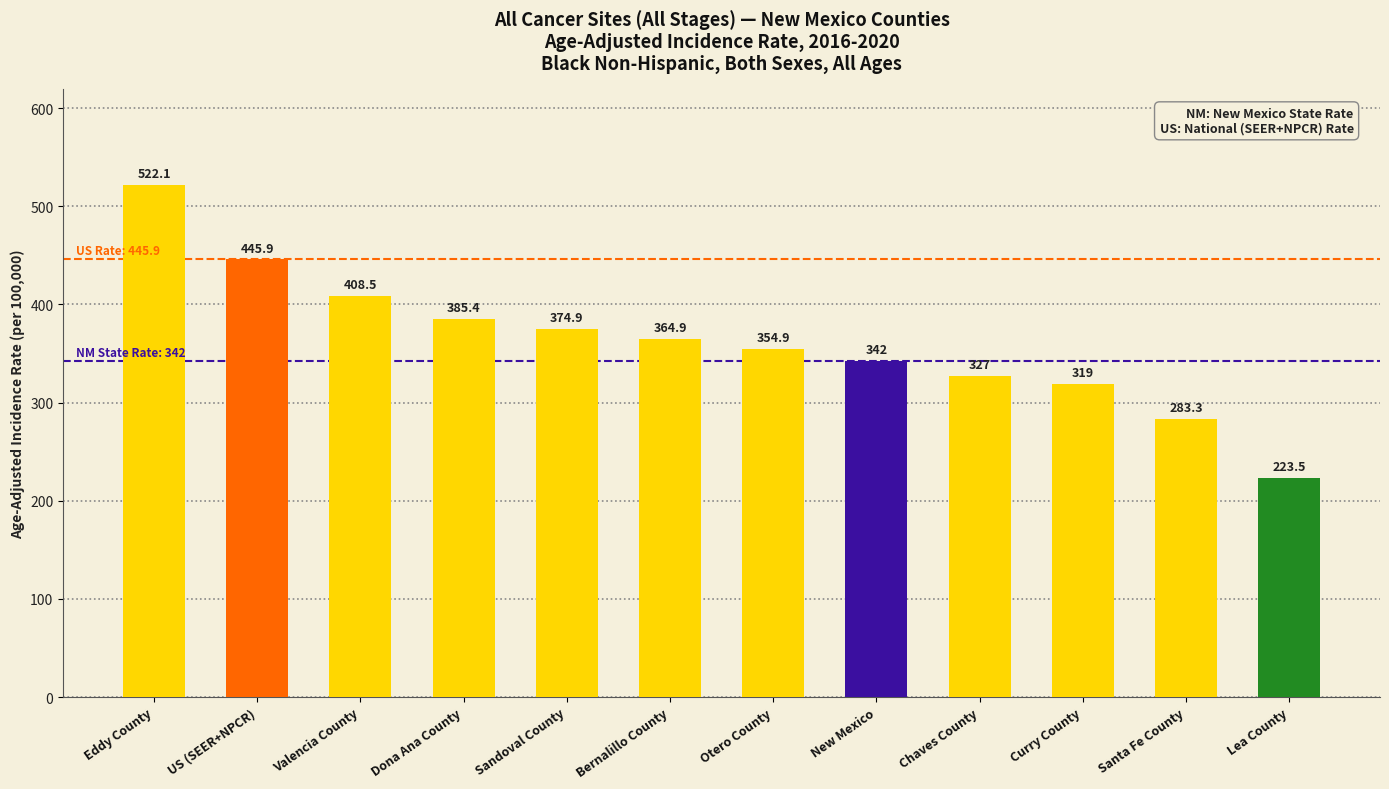

Between US (SEER+NPCR) and Bernalillo County, which is larger?

US (SEER+NPCR)